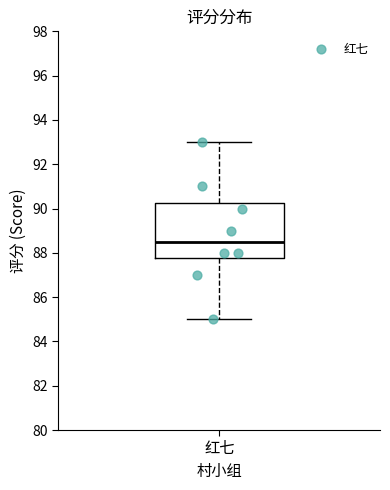

Transcribe this box plot: give where the median line is, the range the box spans, and where the two whiskers end, as read against the y-axis. The values are not printed on the chart, so give them approximately, as read against the axis.

median 88.6, box 87.8 to 90.2, whiskers 85.0 to 93.0